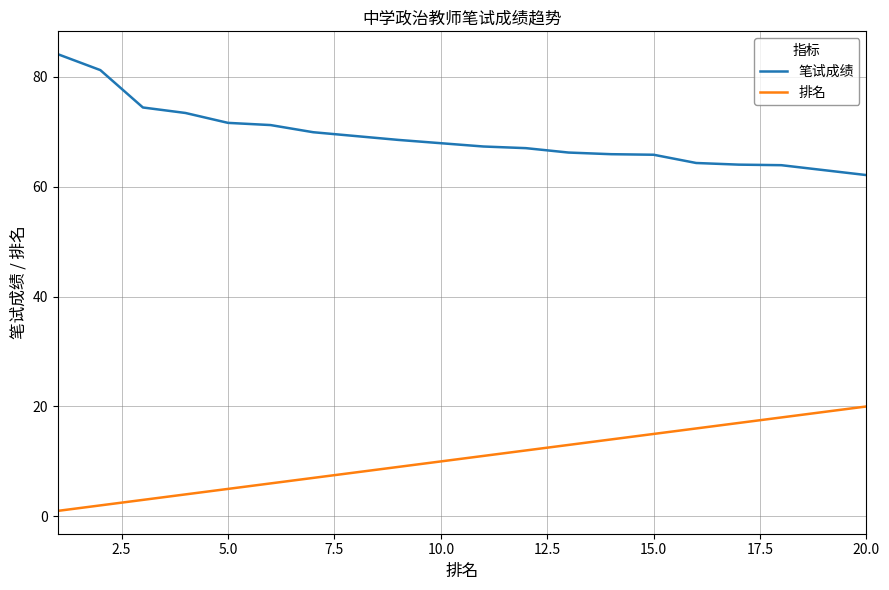

What is the highest value of the 笔试成绩 series?

84.1